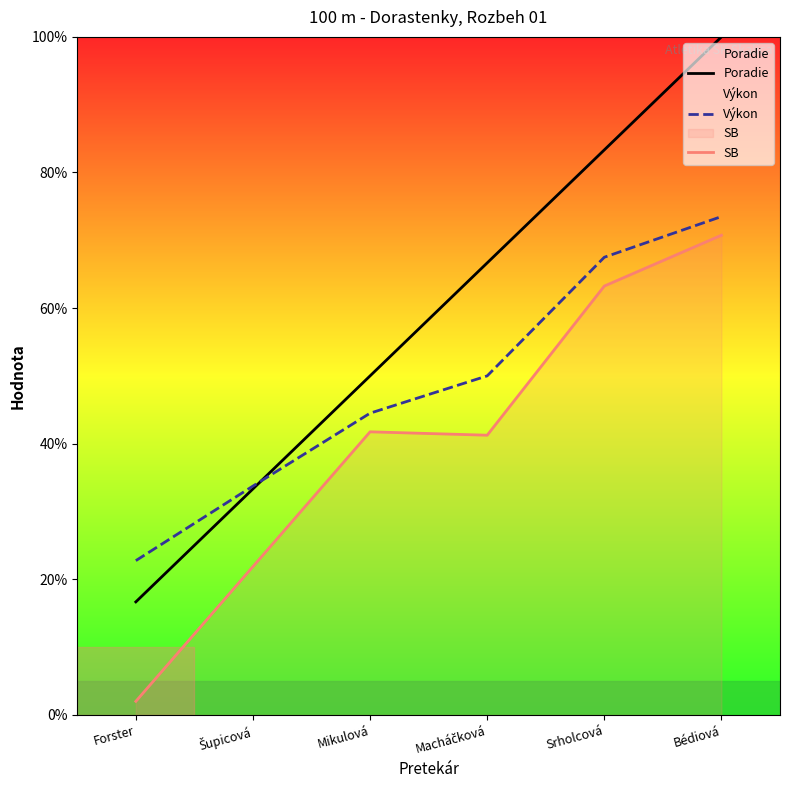

Read the Výkon value at Mikulová.

44.5